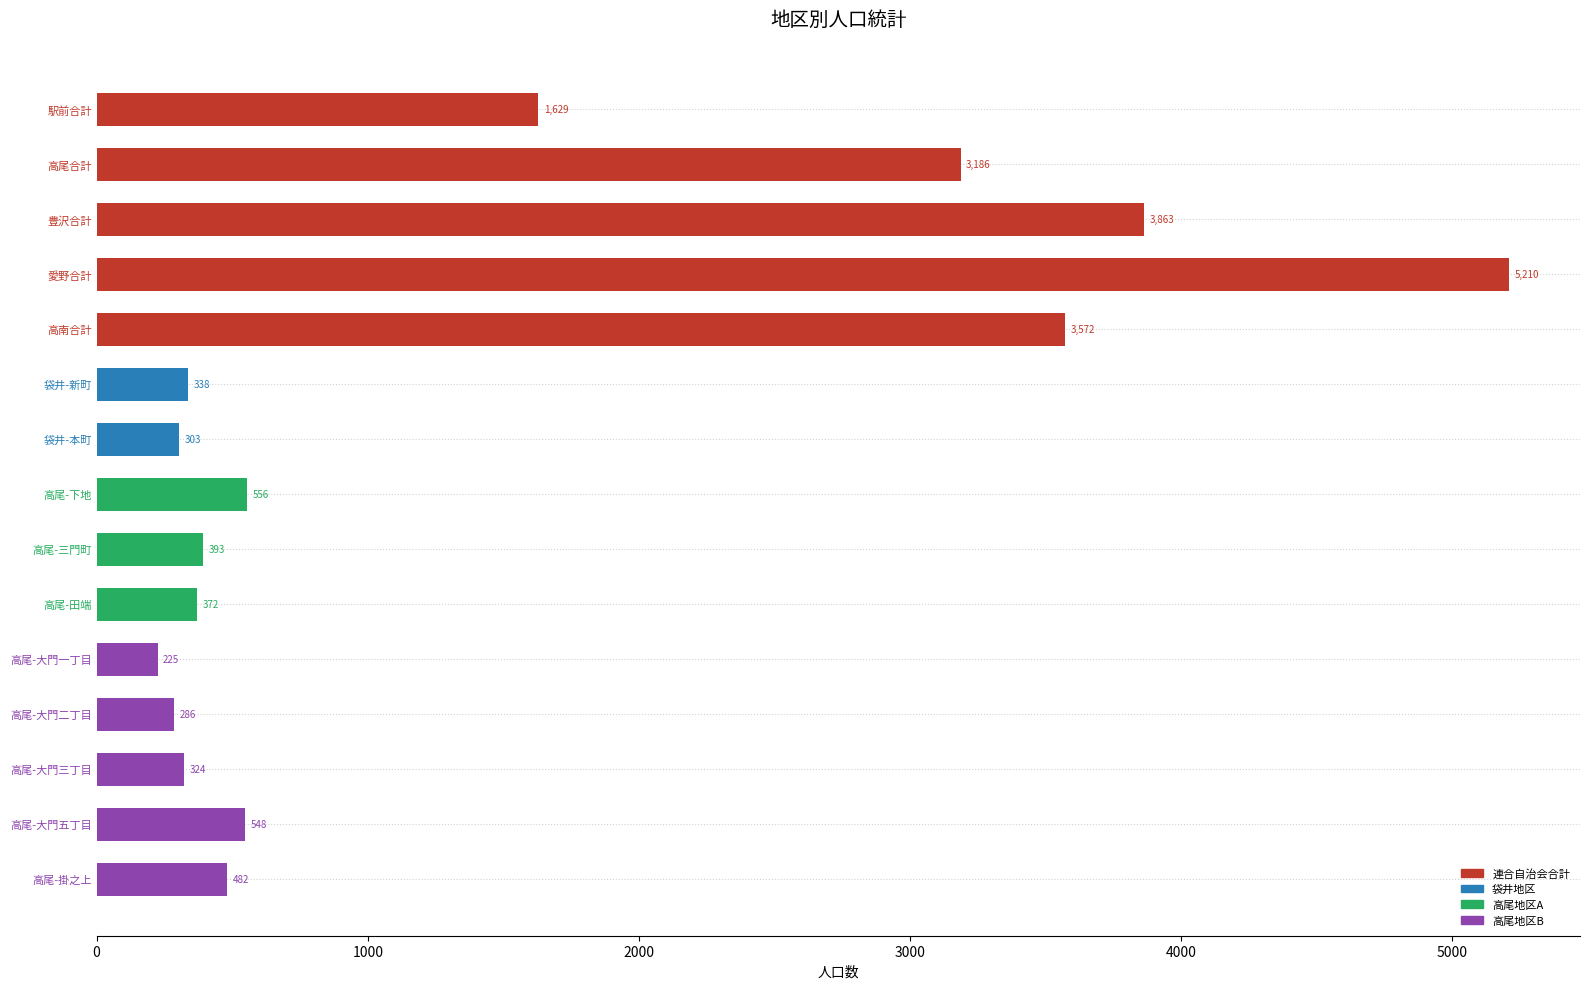

What is the difference between the maximum and minimum values?

4985